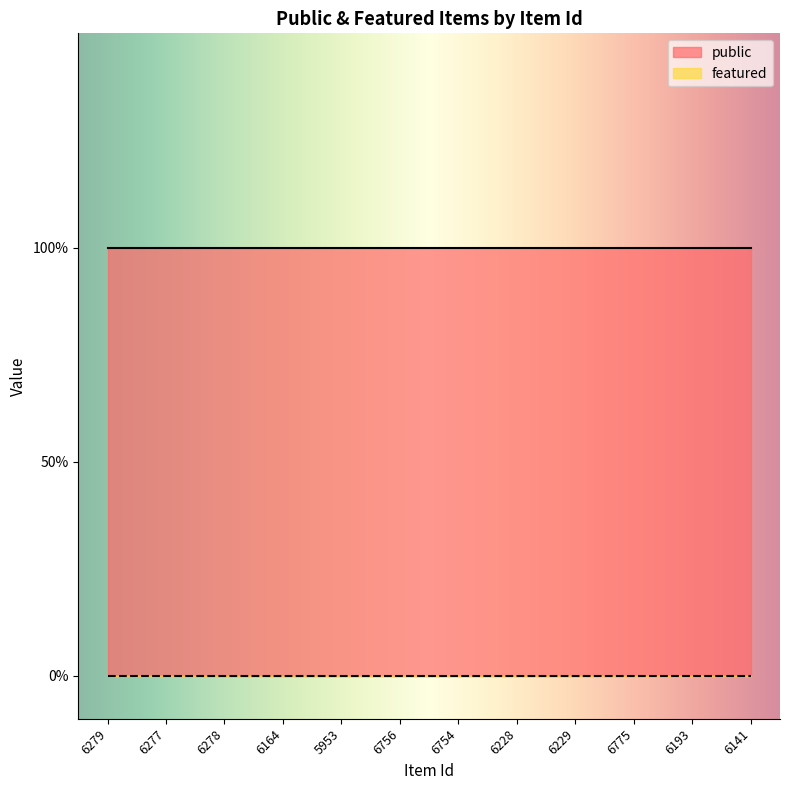

List the series in order of their peak value, lowest first.

featured, public